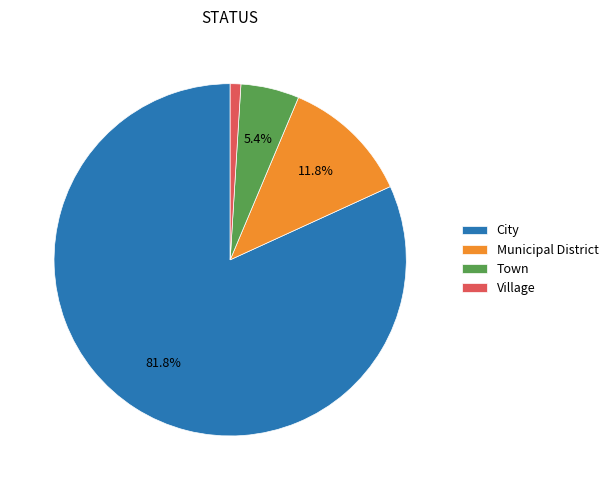

Does any single category account for the majority?

Yes